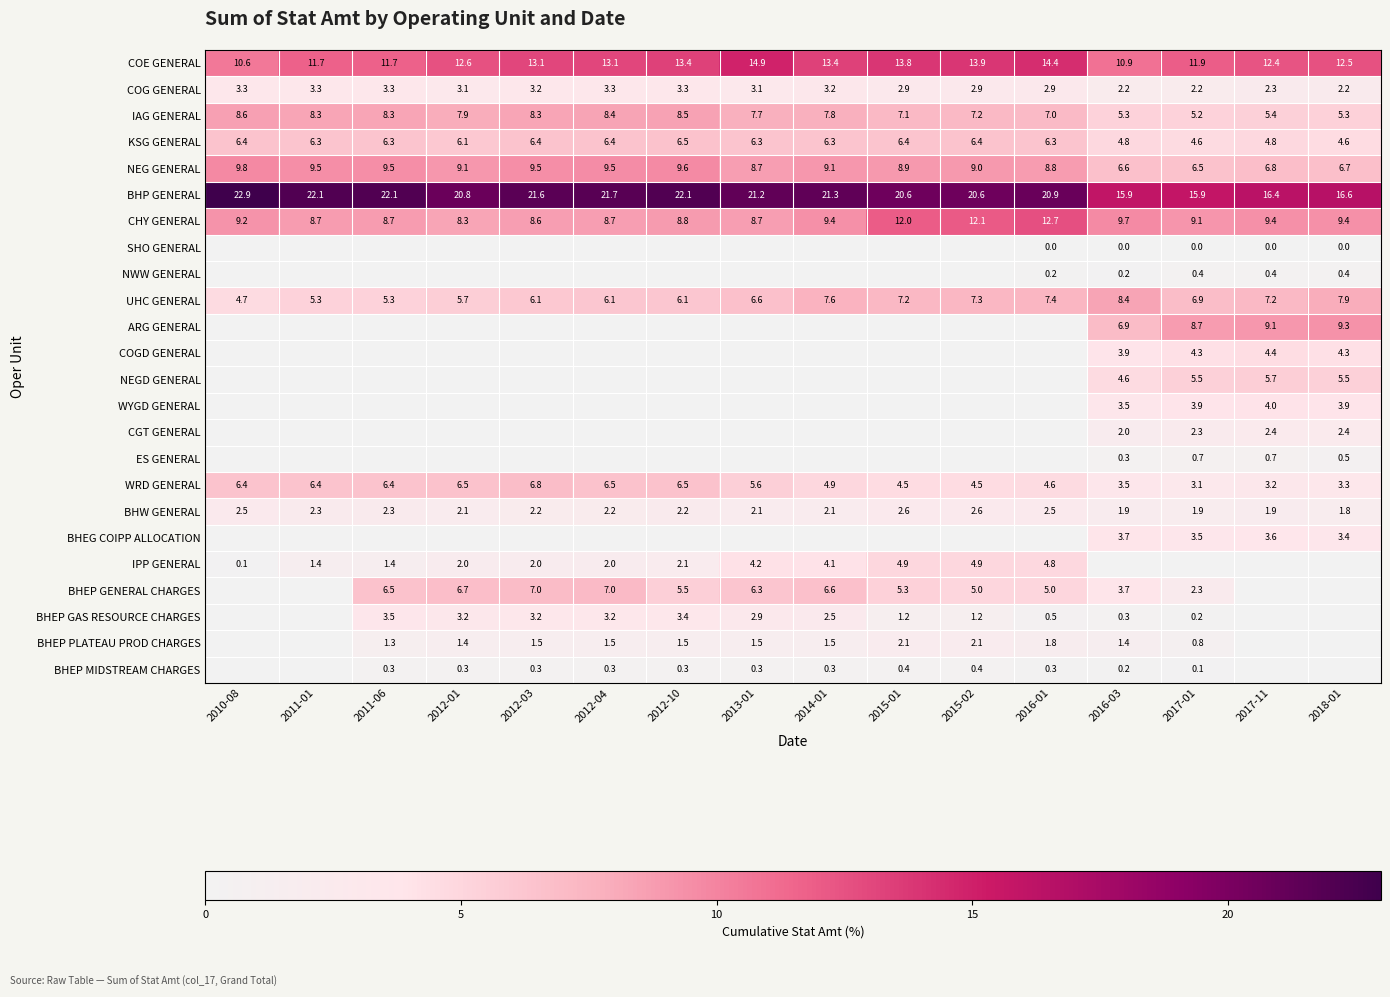

What value does the COE GENERAL series have at 2017-01?

11.9